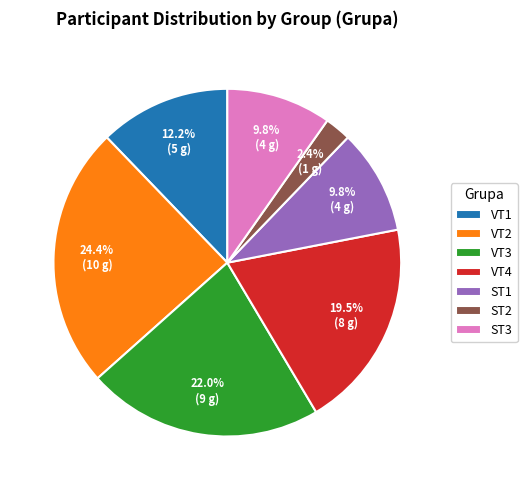

To the nearest percent, what portion does ST3 represent?

10%